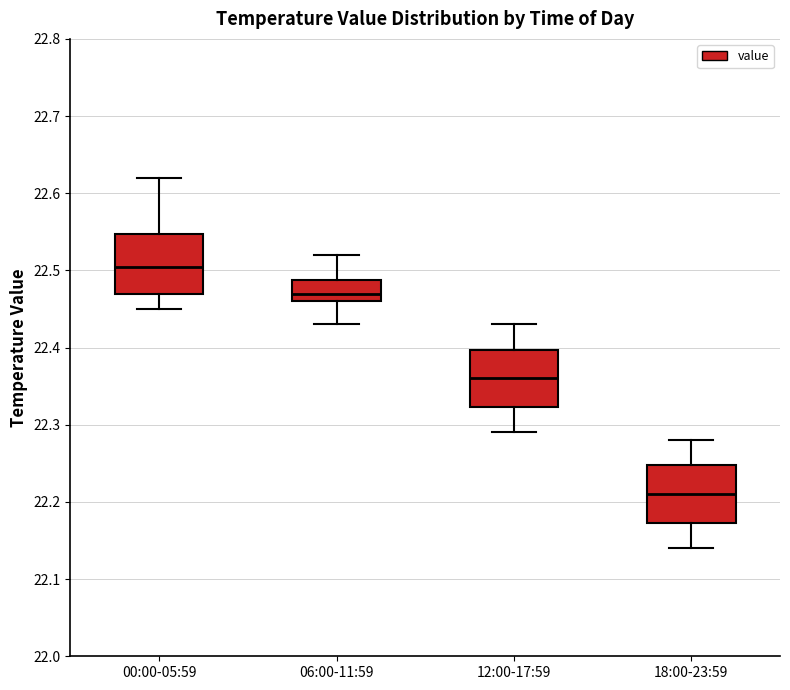

Which box has the lowest median line?

18:00-23:59